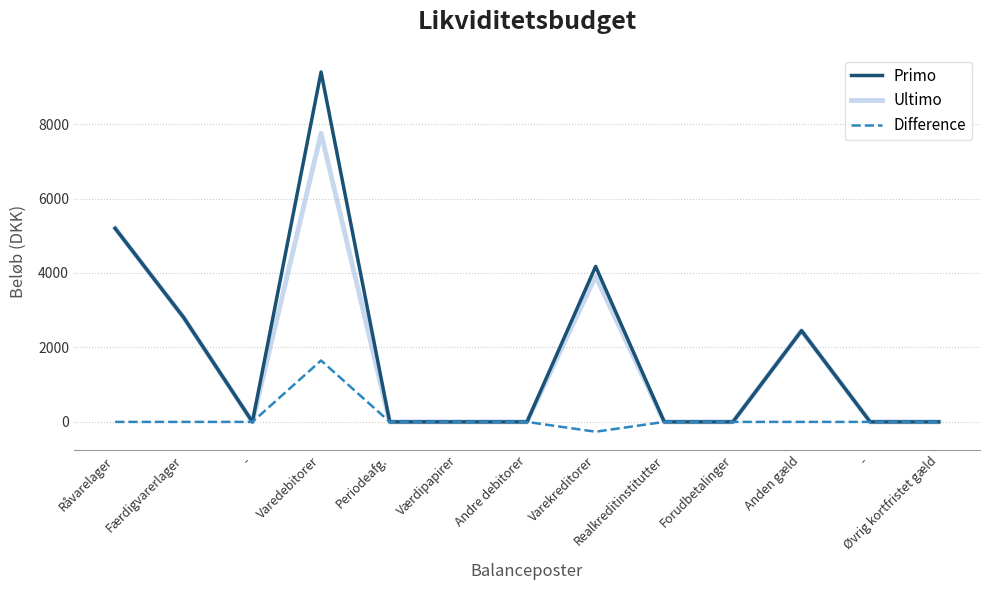

What are all the series names shown in the legend?

Primo, Ultimo, Difference